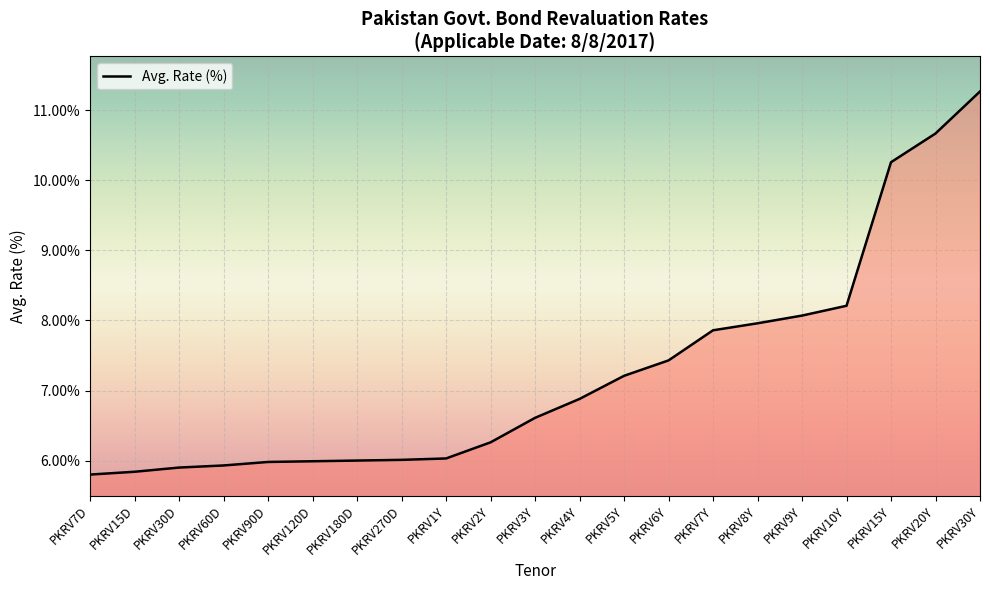

What is the ratio of the value at PKRV3Y to the value at PKRV90D?

1.1